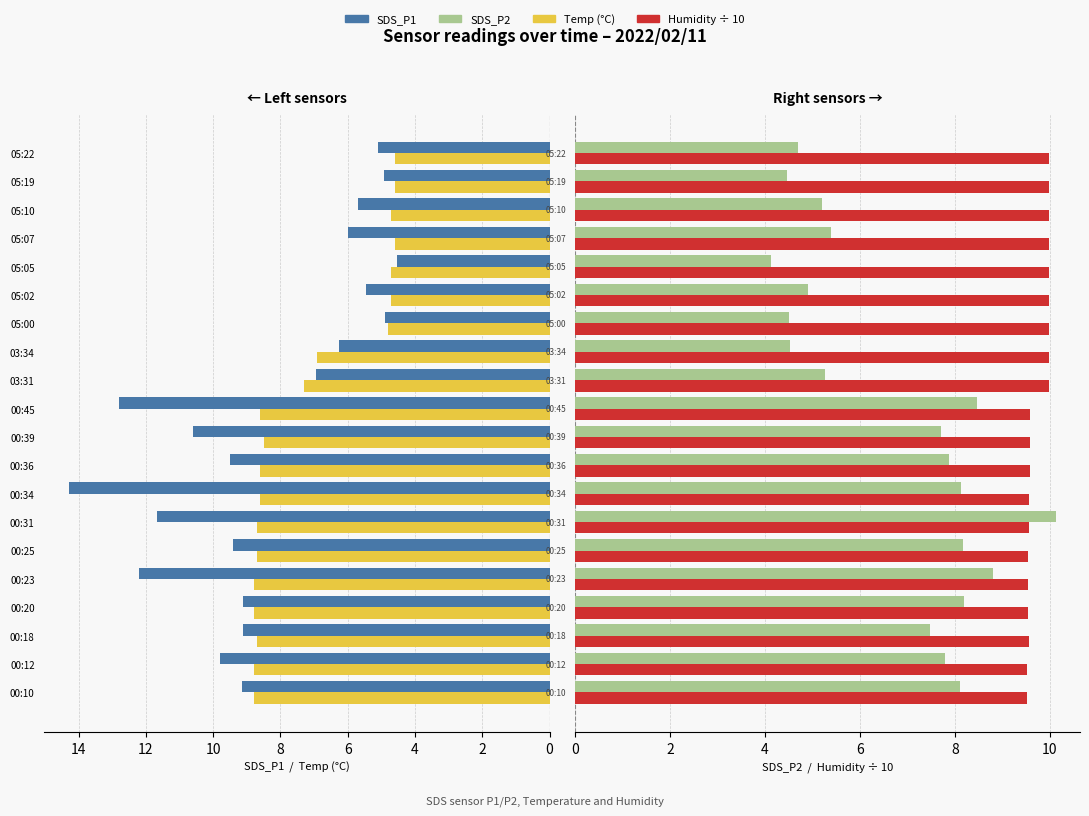

The Humidity÷10 series shows 3.6 at 05:10. True or false?

False